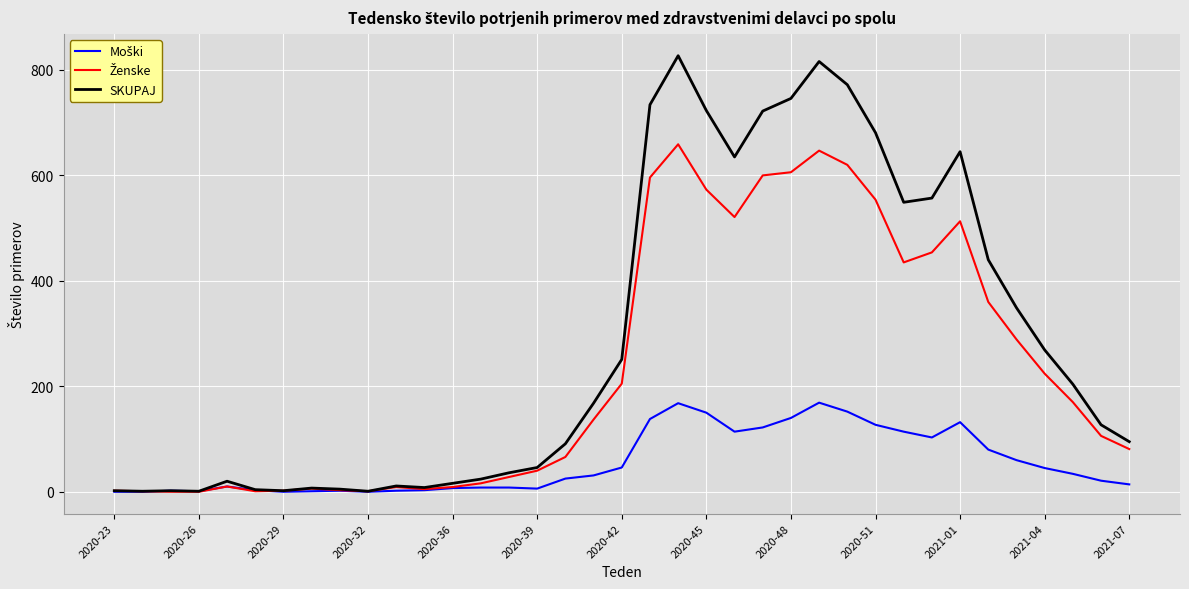

Which series has the largest total across all categories?

SKUPAJ